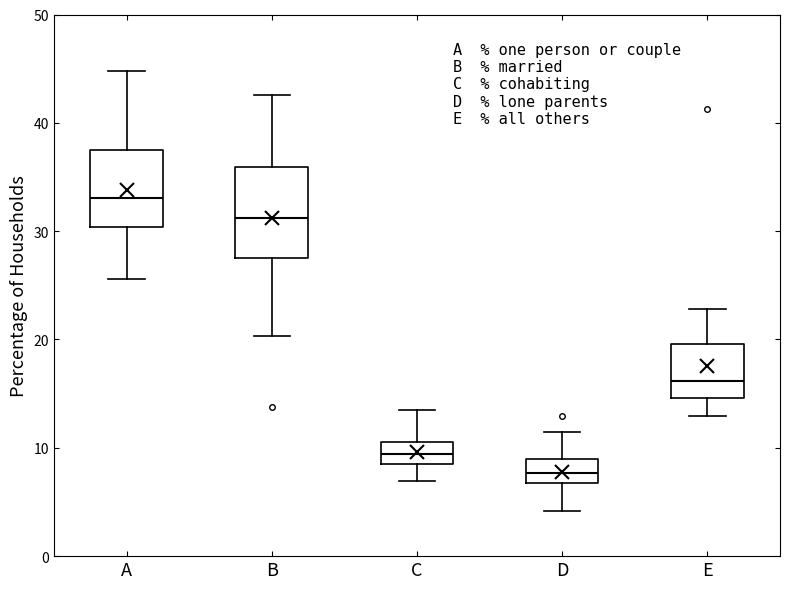

Which box is the tallest, from its lower edge to its upper edge?

B